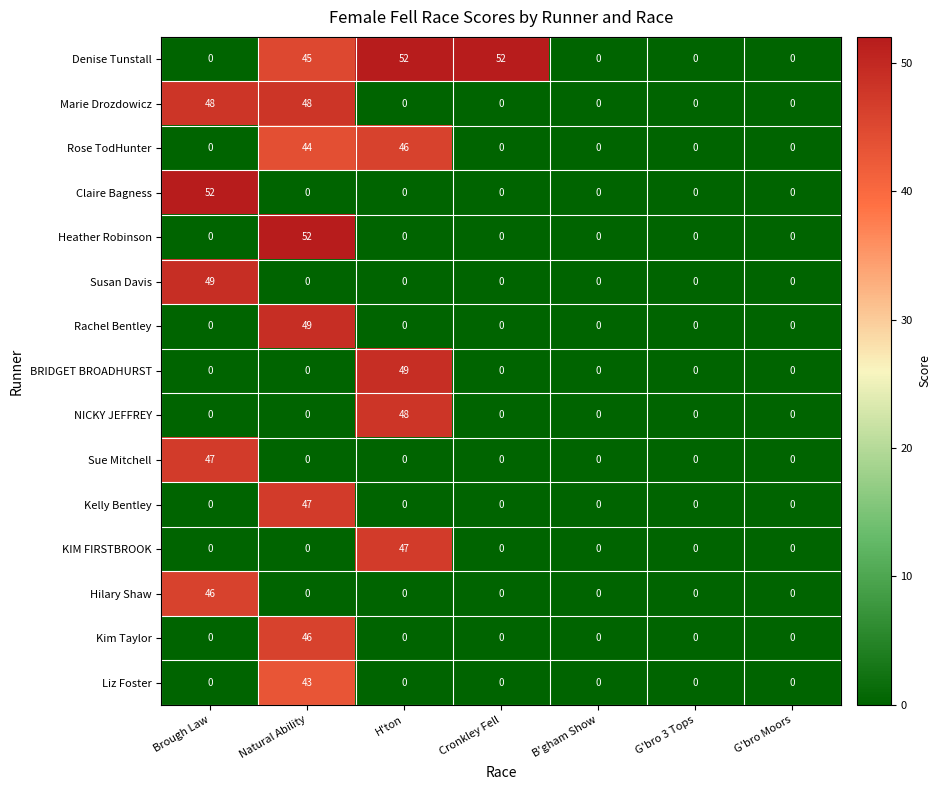

What is the approximate value of Claire Bagness at Brough Law?

52